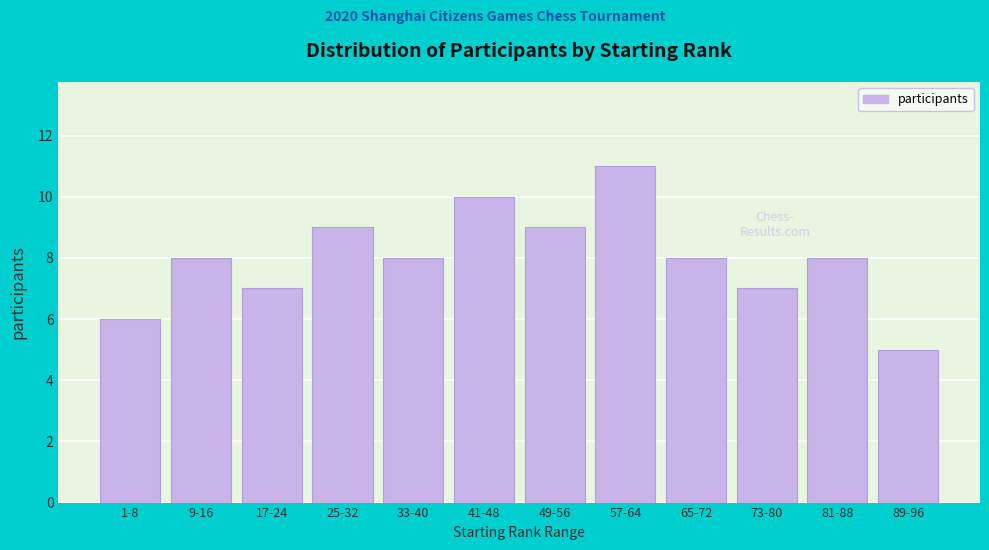

Reading right to left, extract all data points from this chart.

5	8	7	8	11	9	10	8	9	7	8	6